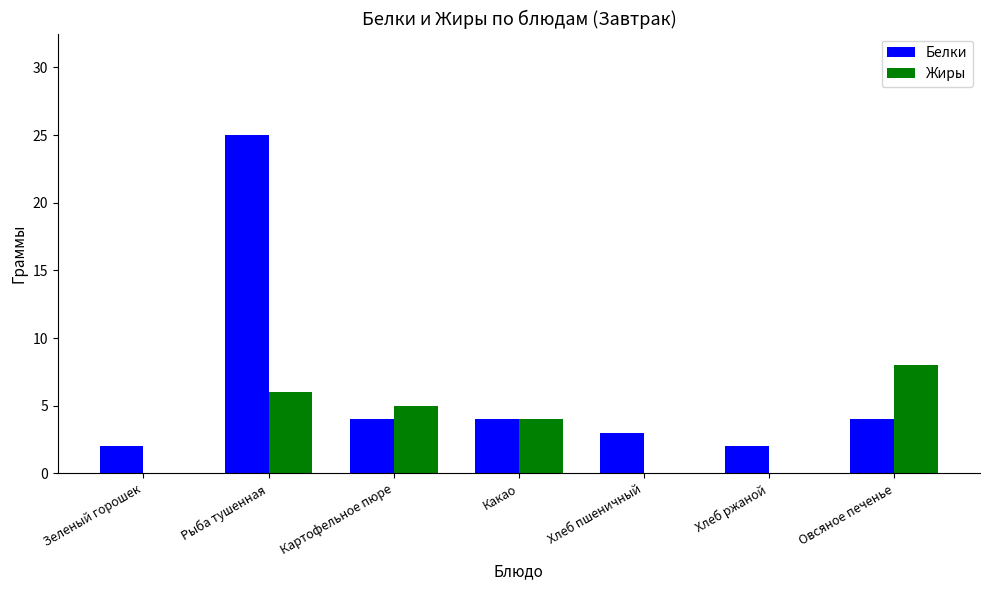

The value of Белки at Хлеб ржаной is 1. True or false?

False